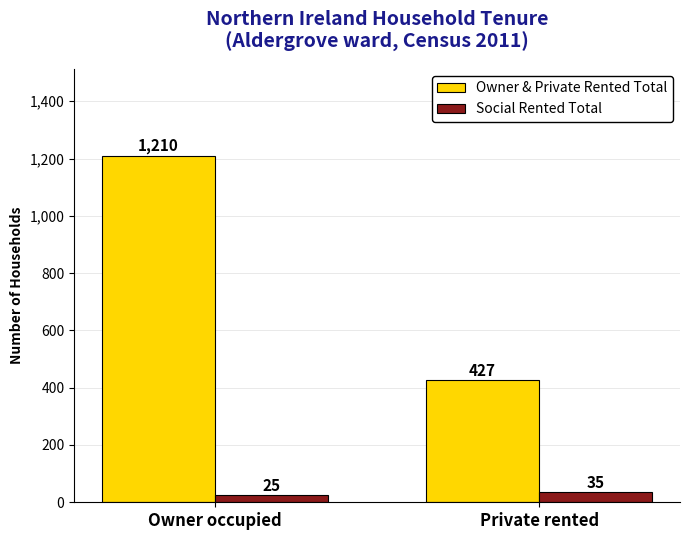

What is the highest value of the Owner & Private Rented Total series?

1210